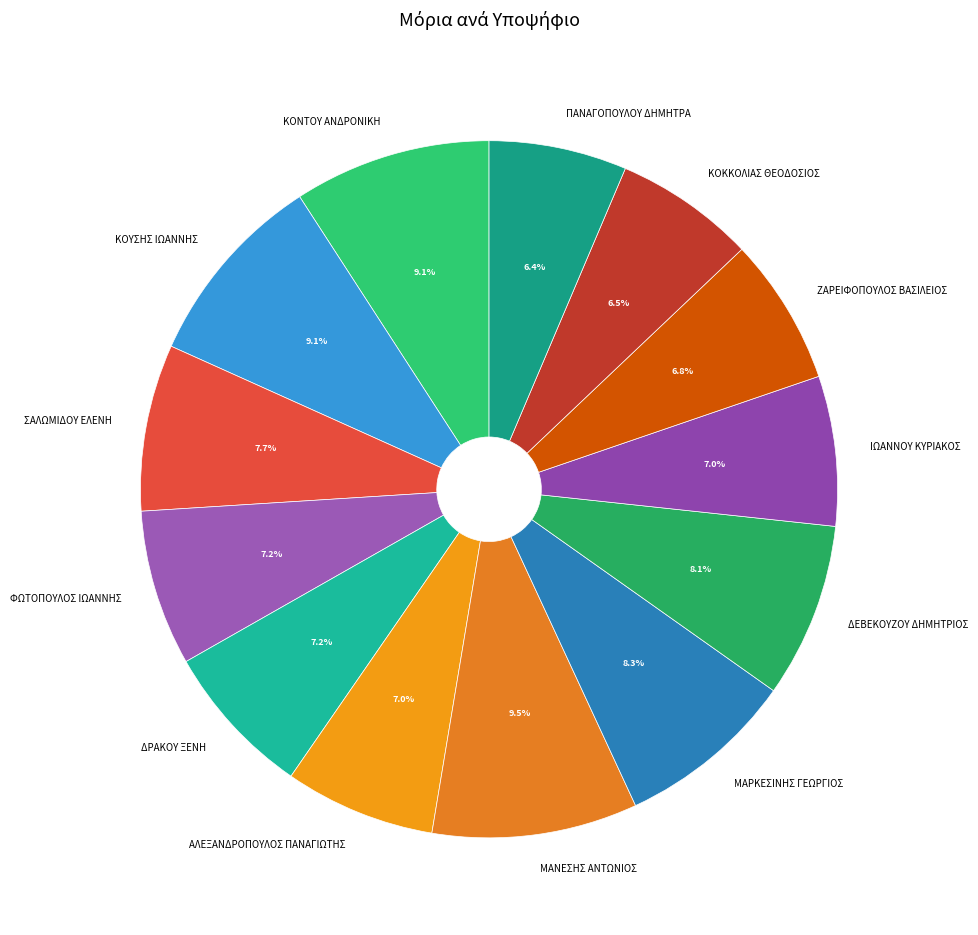

Between ΚΟΚΚΟΛΙΑΣ ΘΕΟΔΟΣΙΟΣ and ΚΟΥΣΗΣ ΙΩΑΝΝΗΣ, which is larger?

ΚΟΥΣΗΣ ΙΩΑΝΝΗΣ